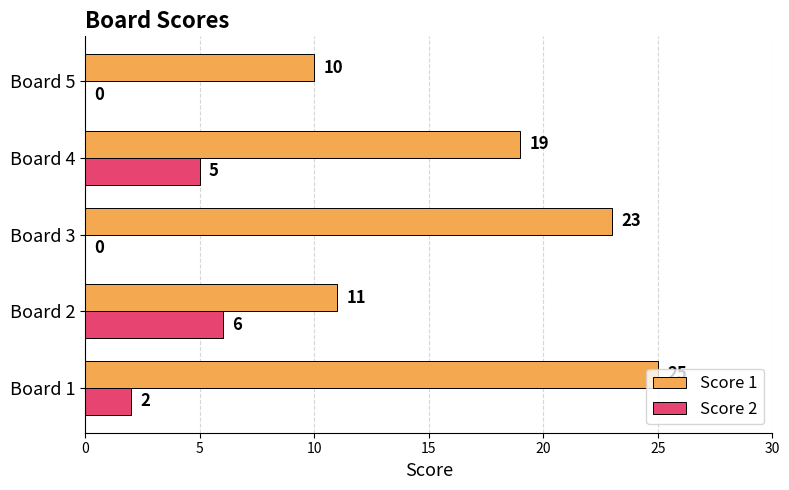

Which series changed the most between Board 3 and Board 4?

Score 2